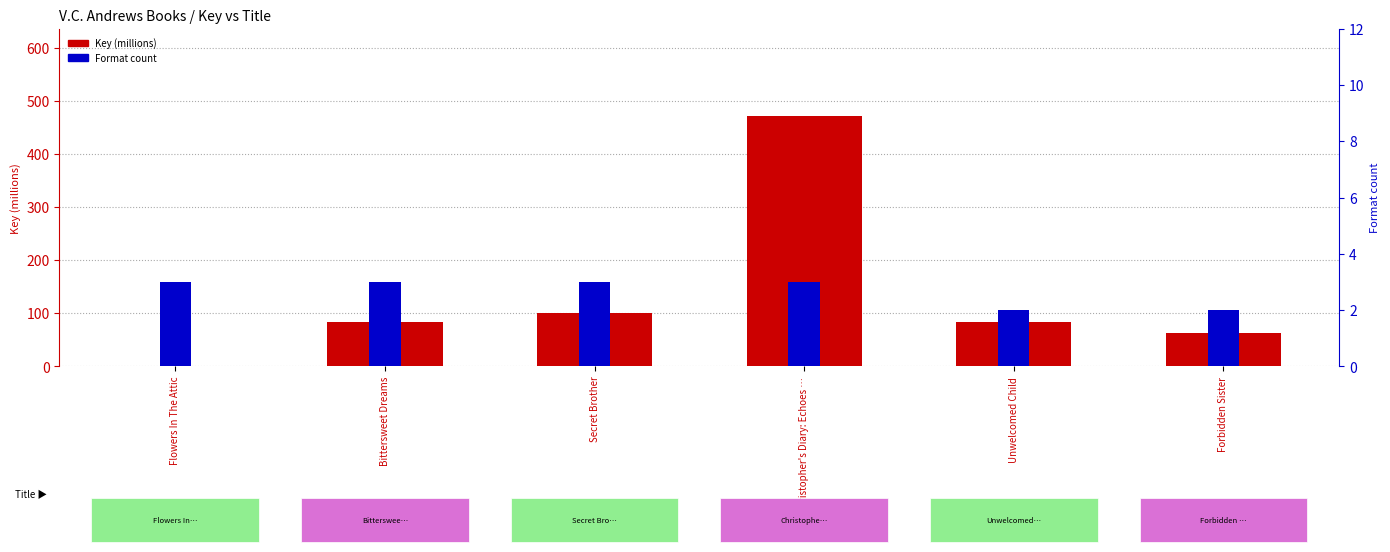

What value does the Format count series have at Flowers In The Attic?

3.0